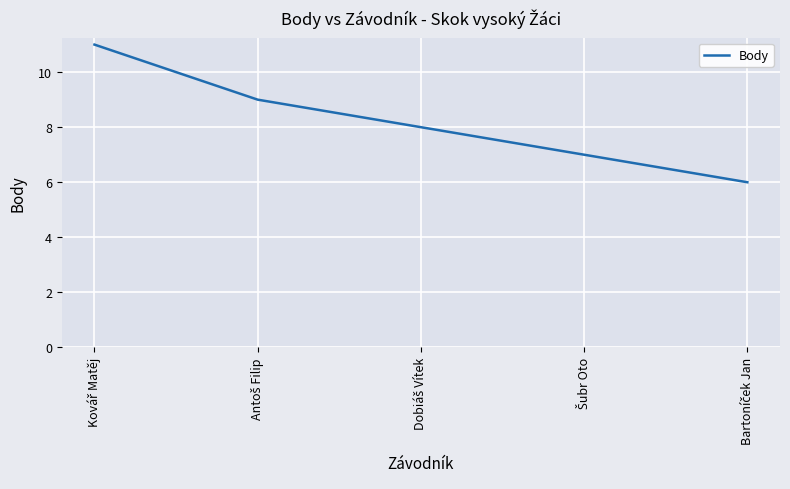

What is the sum of all values?

41